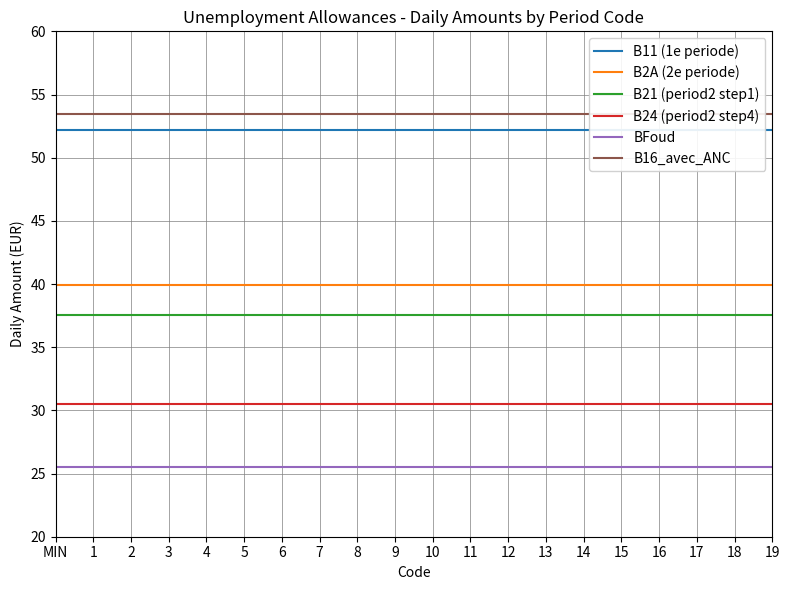

What is the label of the 9th point from the left?

8